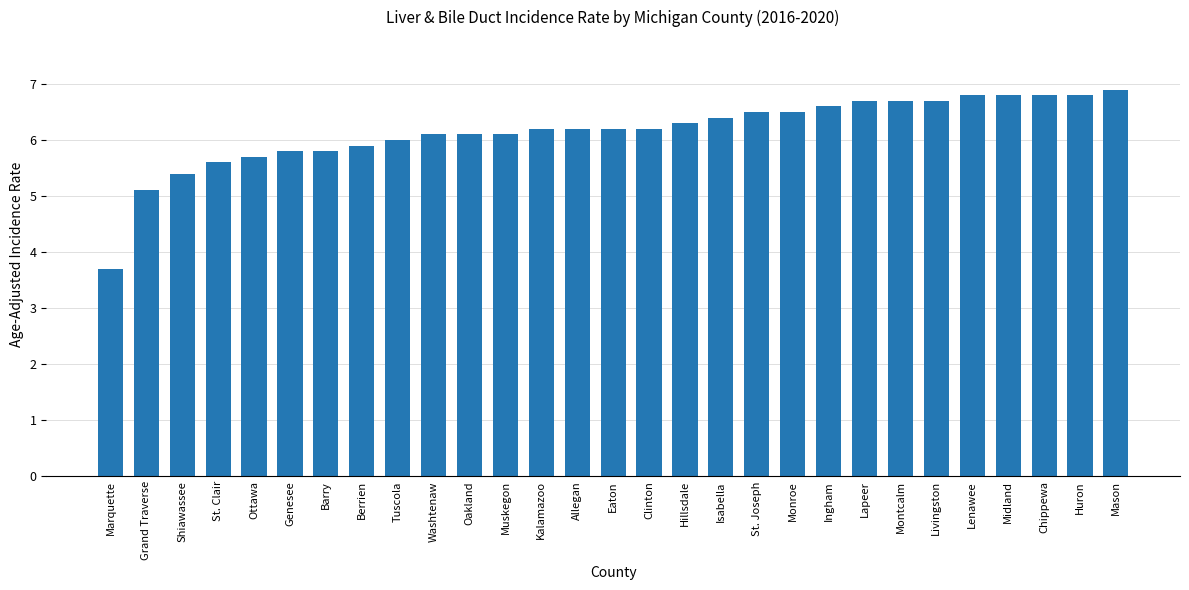

Are the bars grouped side by side (vs. stacked)?

No